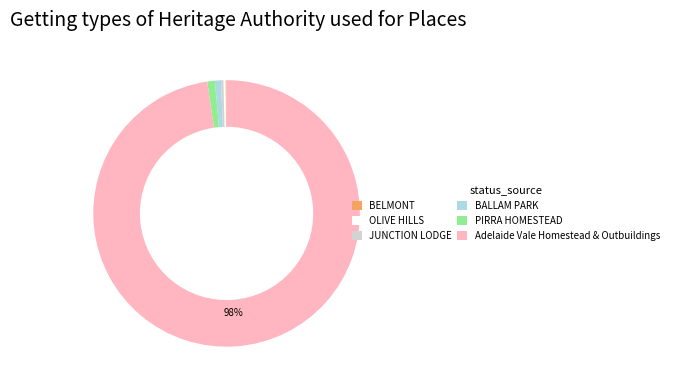

To the nearest percent, what percentage of the pie is PIRRA HOMESTEAD?

1%